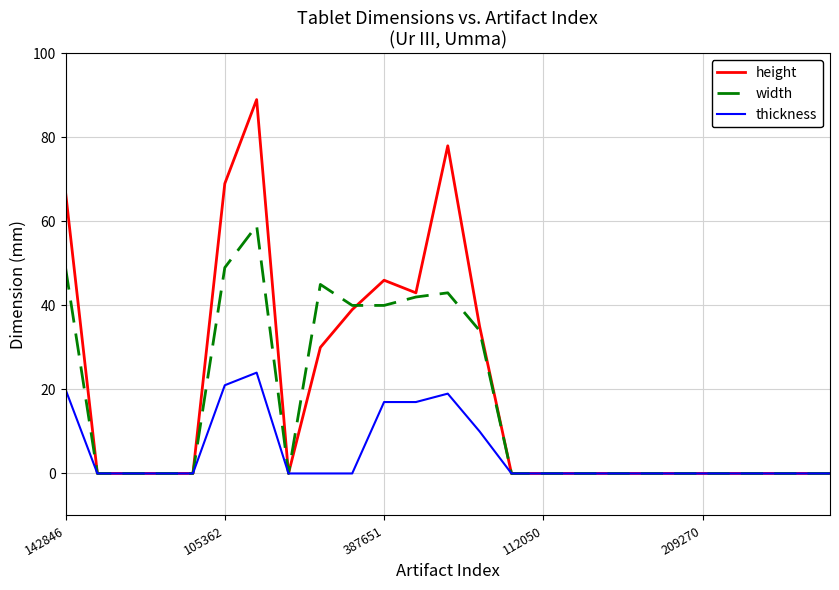

Which series has the largest range (max minus min)?

height